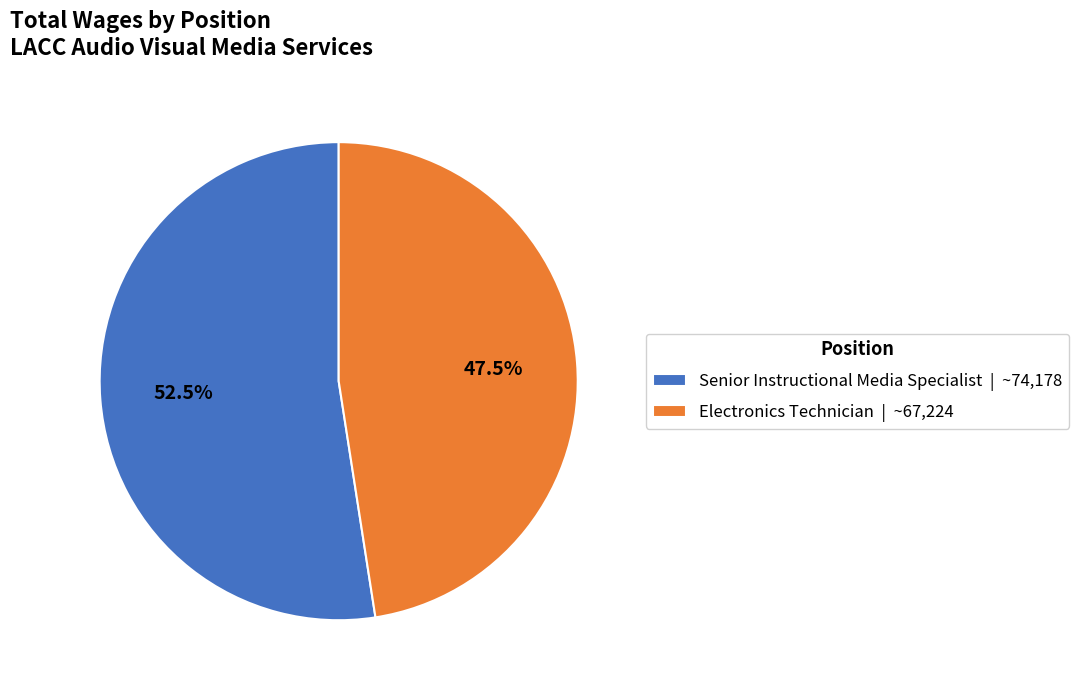

Is there any slice that represents more than half of the pie?

Yes